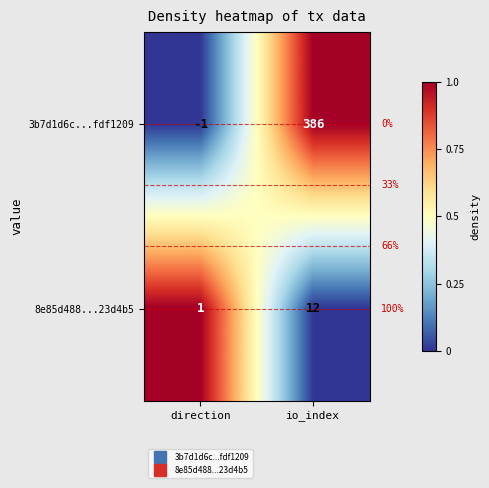

Which label corresponds to the largest value in the chart?

io_index